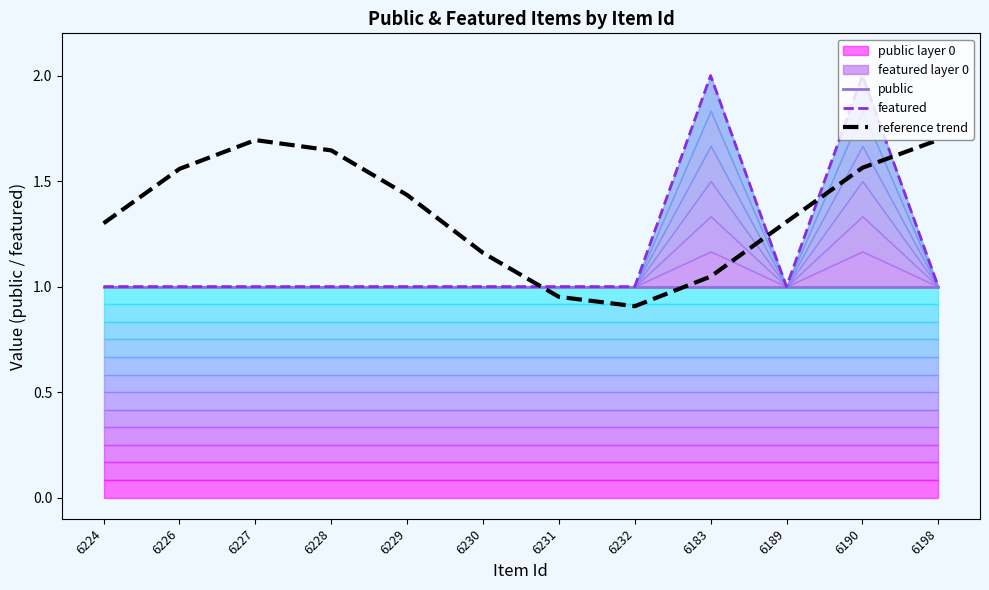

Rank the series by their maximum value, from lowest to highest.

public, reference trend, featured